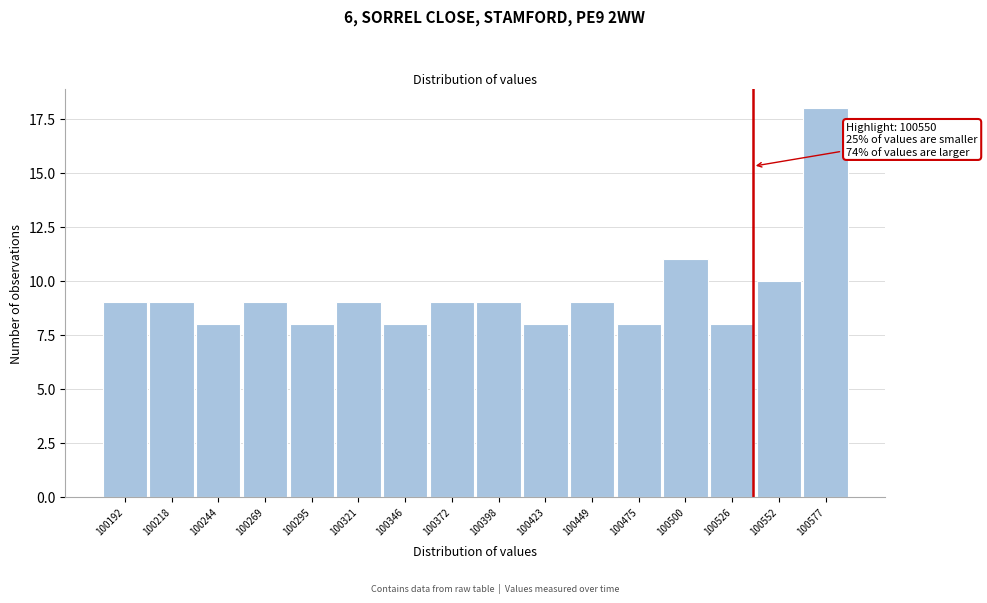

Reading left to right, what are all the values shown in this chart?

100192=9	100218=9	100244=8	100269=9	100295=8	100321=9	100346=8	100372=9	100398=9	100423=8	100449=9	100475=8	100500=11	100526=8	100552=10	100577=18